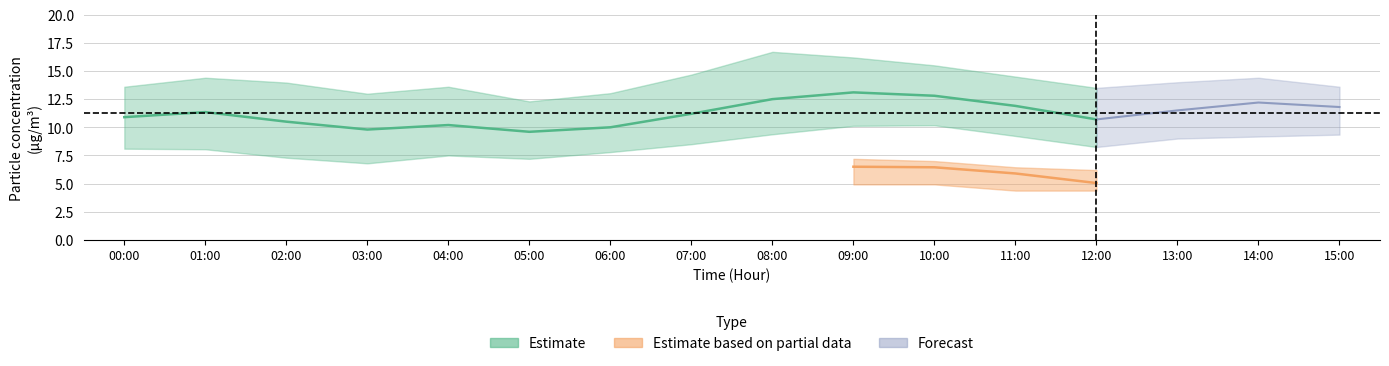

What is the label of the 11th point from the right?

05:00